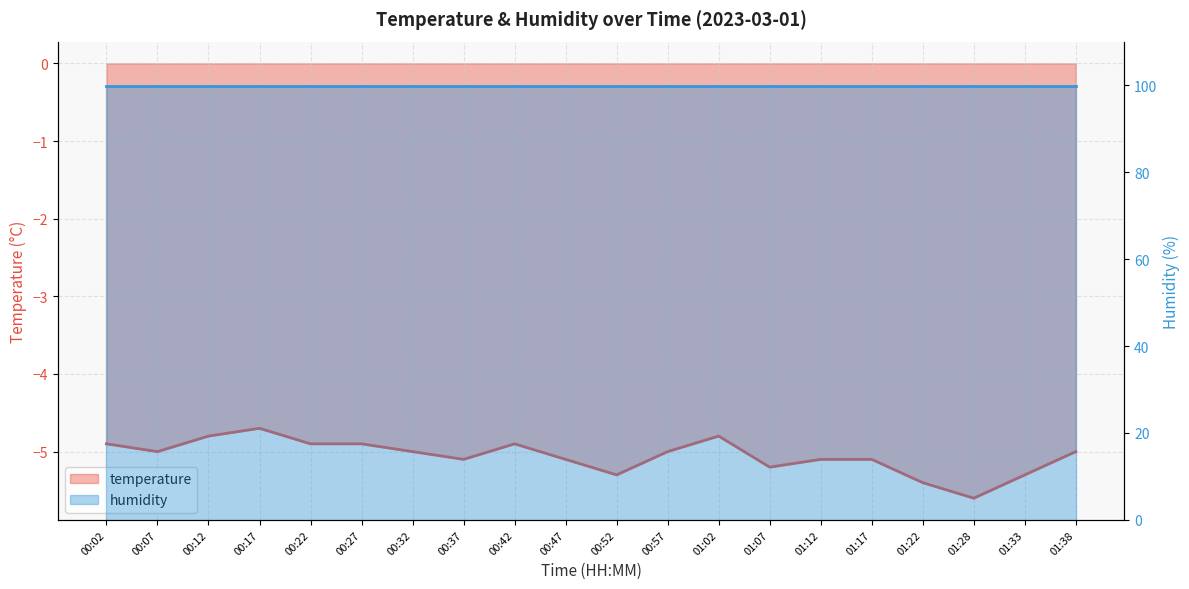

How many points are higher than both their immediate neighbors (excluding endpoints)?

3